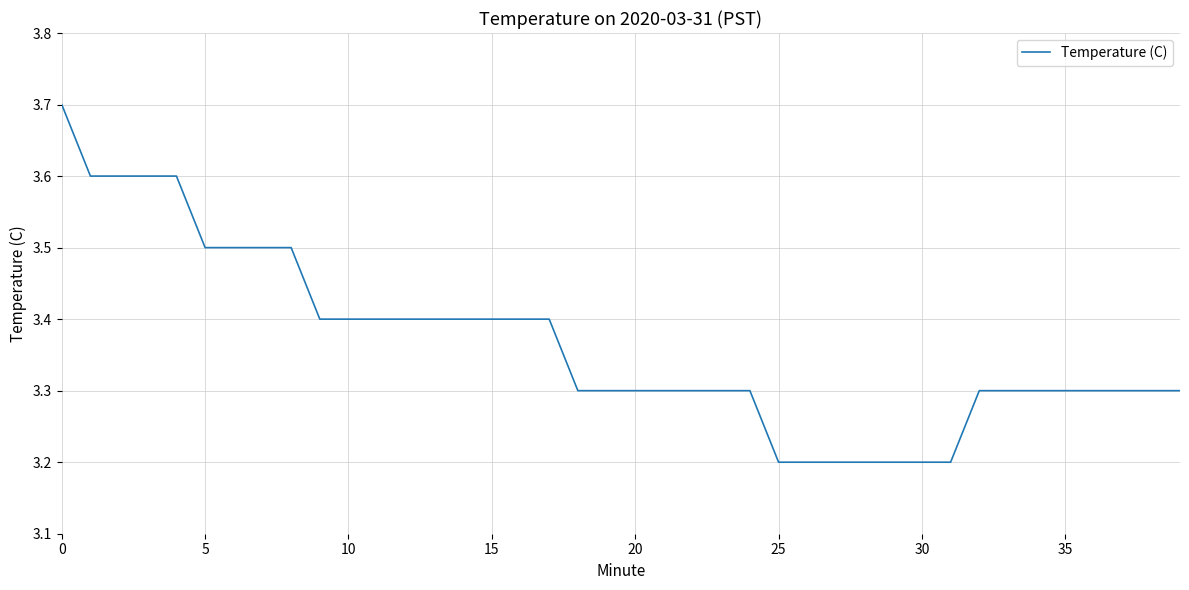

What is the minimum value shown in the chart?

3.2